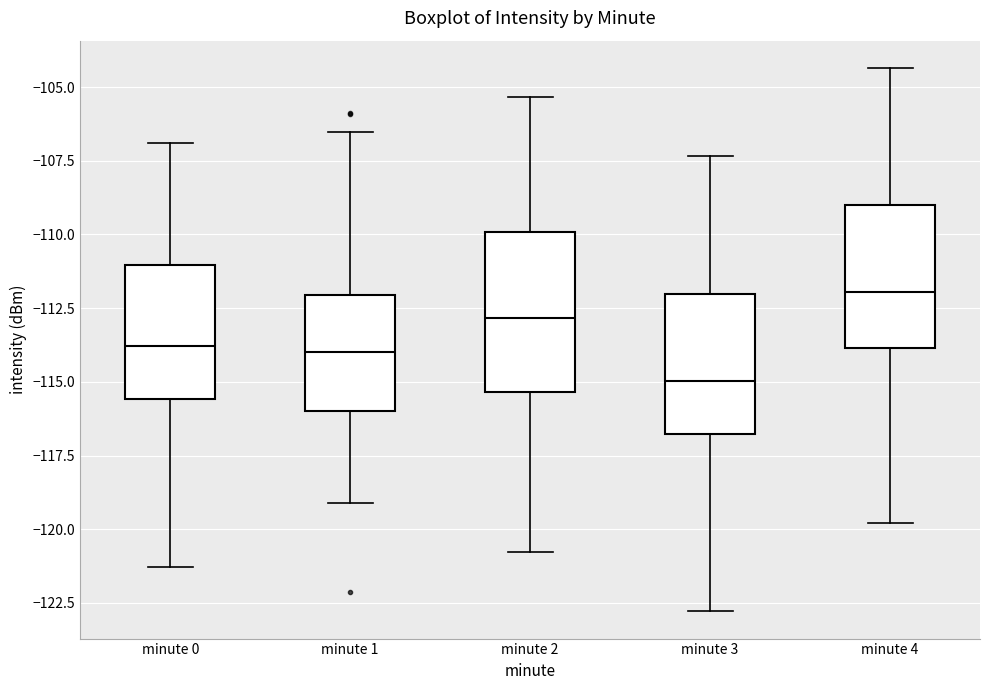

Which box's median line is the lowest?

minute 3